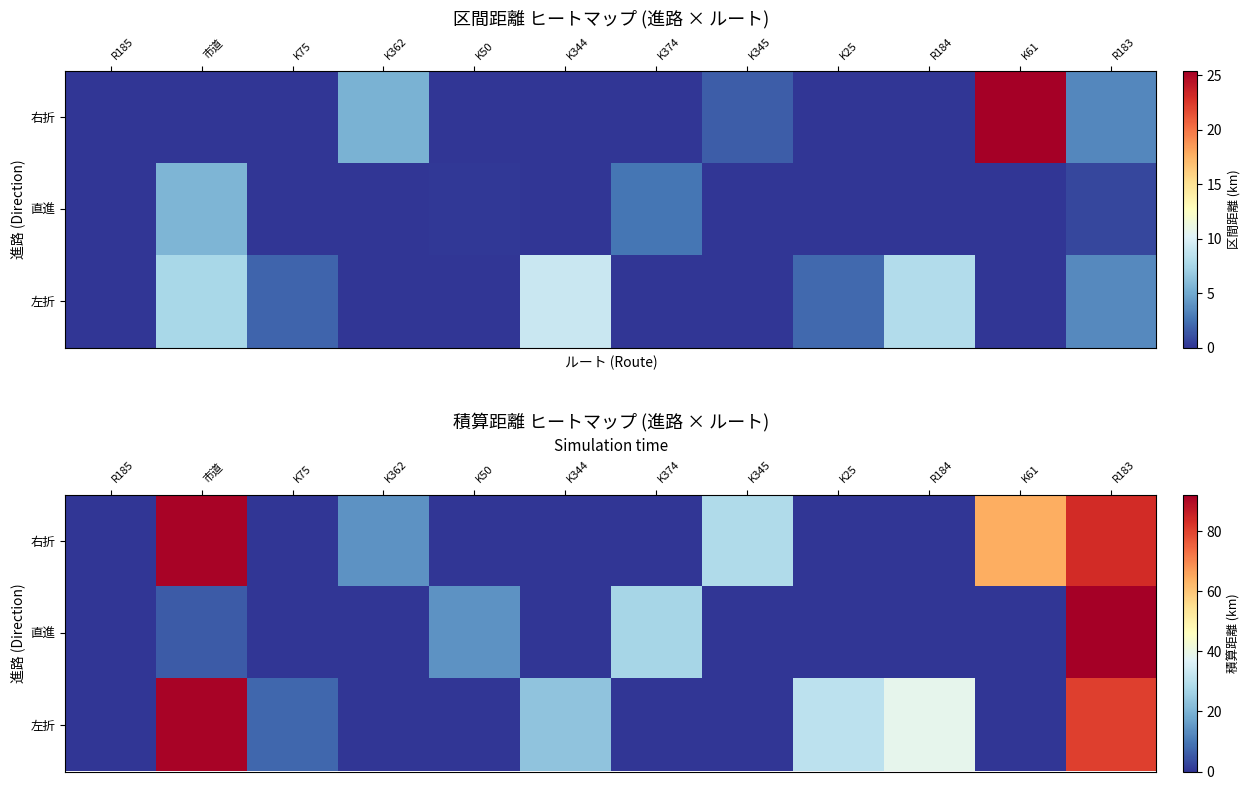

At how many categories does at least one series exceed 58?

3